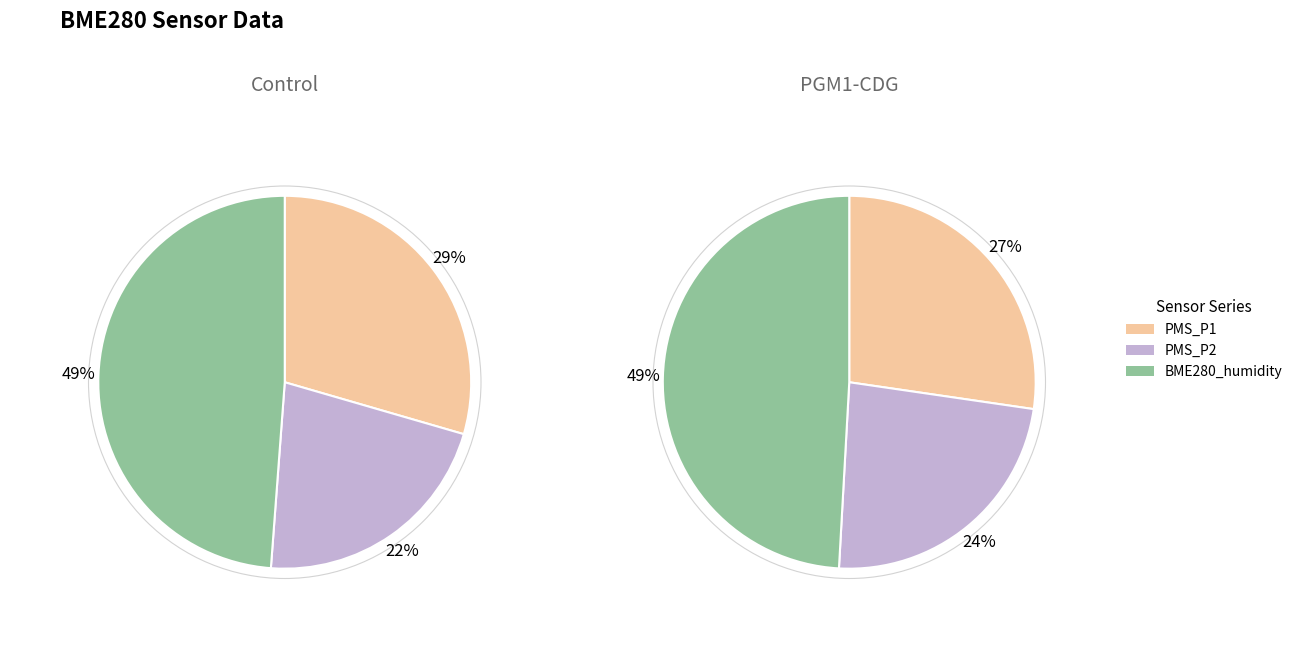

Between 3 and 8, which series saw the biggest shift?

PMS_P2